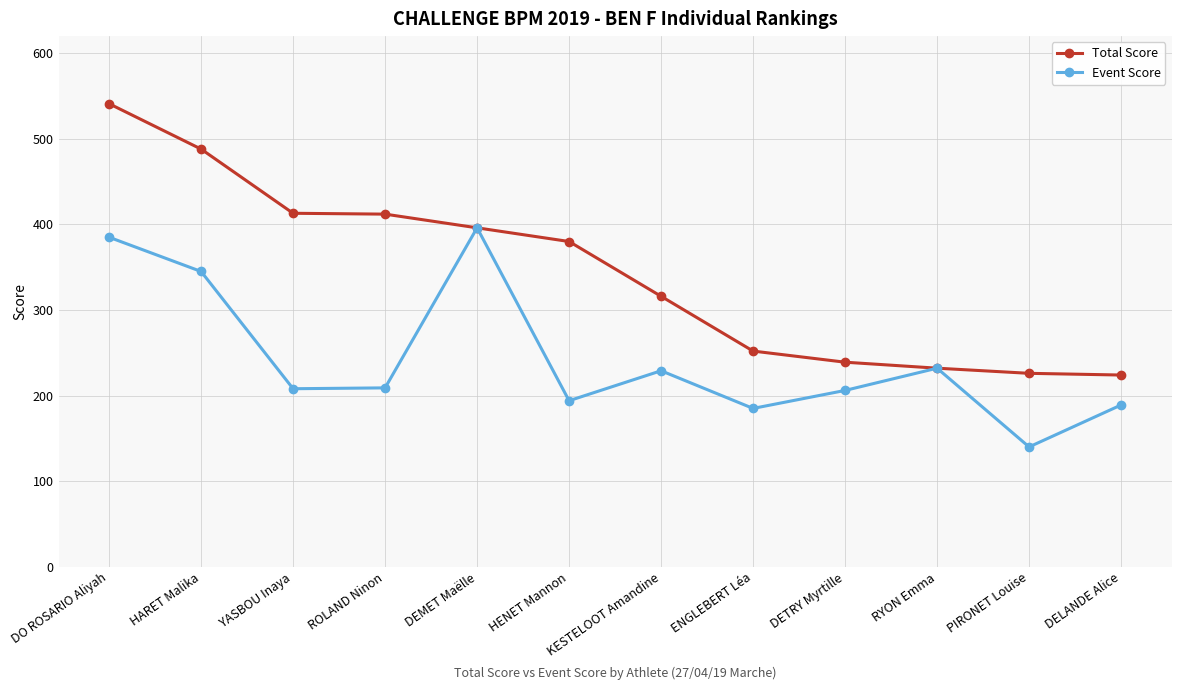

Which series has the widest spread of values?

Total Score